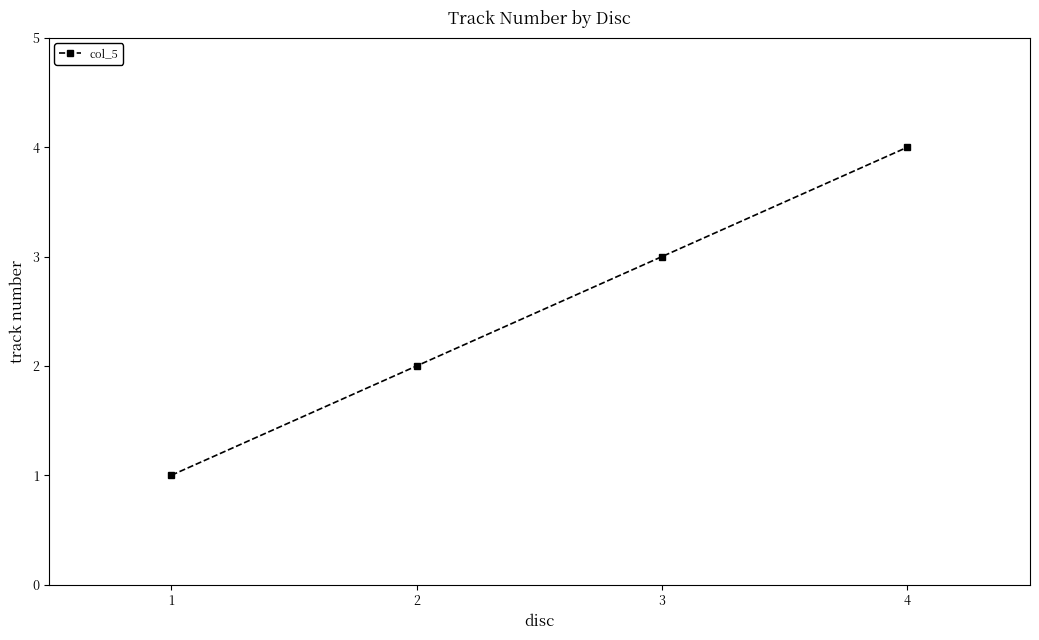

Which label corresponds to the largest value in the chart?

4